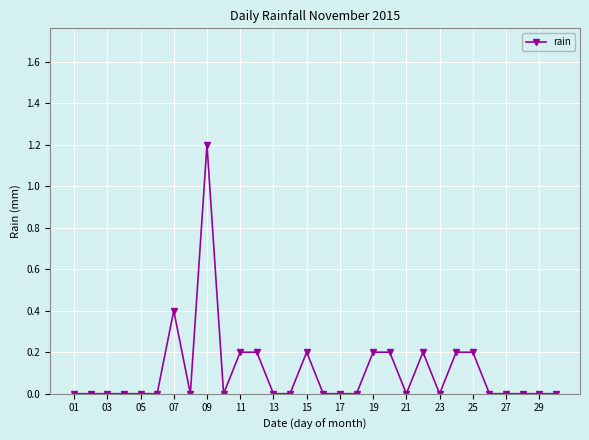

True or false: there are more than 0 points higher than both neighbors.

True